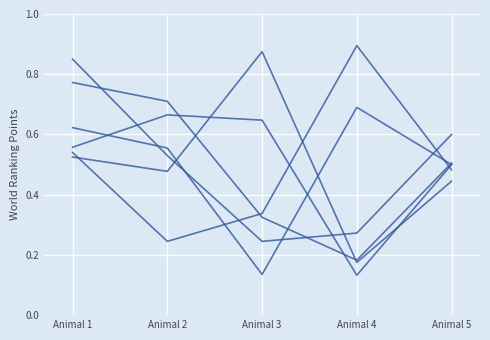

Reading left to right, what are all the values shown in this chart?

CC001/Unc: 0.8	0.5	0.2	0.3	0.6
CC002/Unc: 0.8	0.7	0.3	0.2	0.5
CC004/TauUnc: 0.5	0.5	0.9	0.2	0.4
CC006/TauUnc: 0.6	0.7	0.6	0.1	0.5
CC008/GeniUnc: 0.6	0.6	0.1	0.7	0.5
CC011/Unc: 0.5	0.2	0.3	0.9	0.5